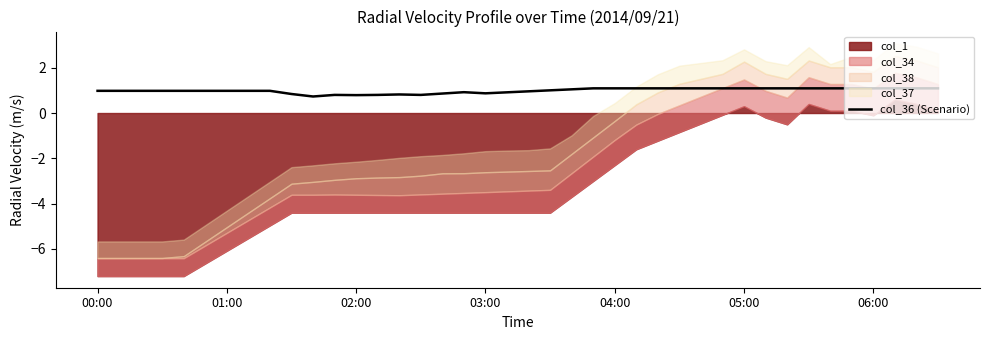

The col_36 (Scenario) series shows 1.6 at 06:00. True or false?

False